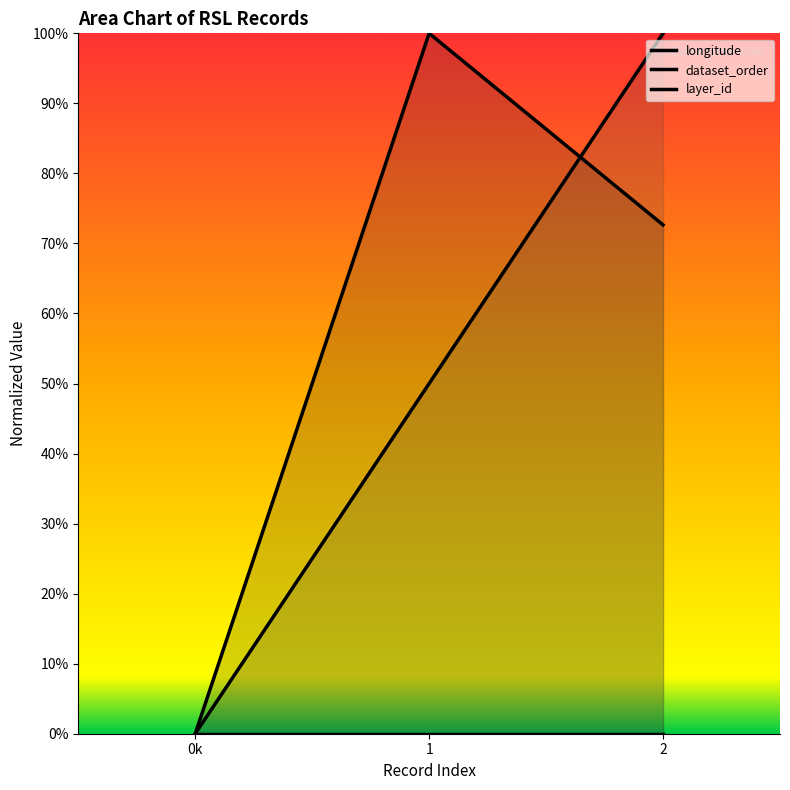

At which label is layer_id closest to 0?

0k